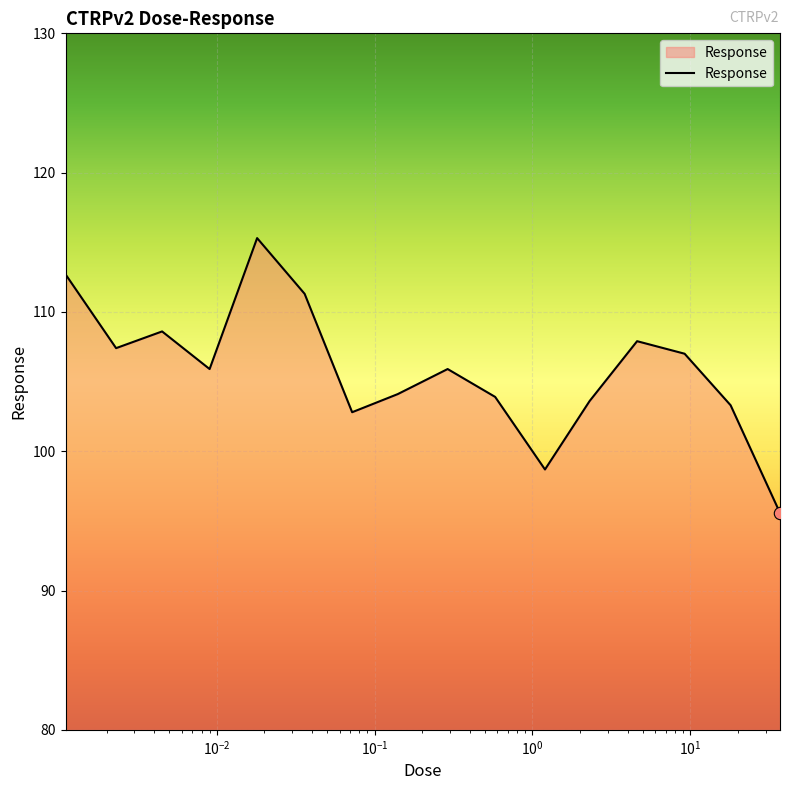

What is the minimum value shown in the chart?

95.6